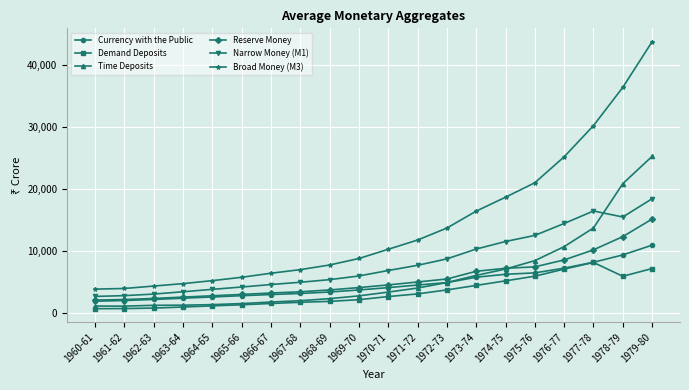

At which label is Time Deposits closest to 13233?

1977-78